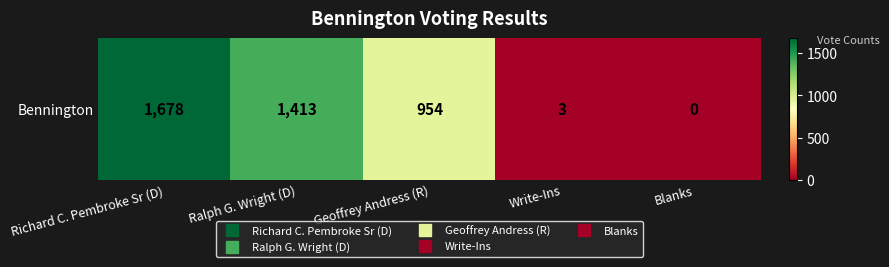

Reading right to left, what are all the values shown in this chart?

Blanks=0	Write-Ins=3	Geoffrey Andress (R)=954	Ralph G. Wright (D)=1413	Richard C. Pembroke Sr (D)=1678